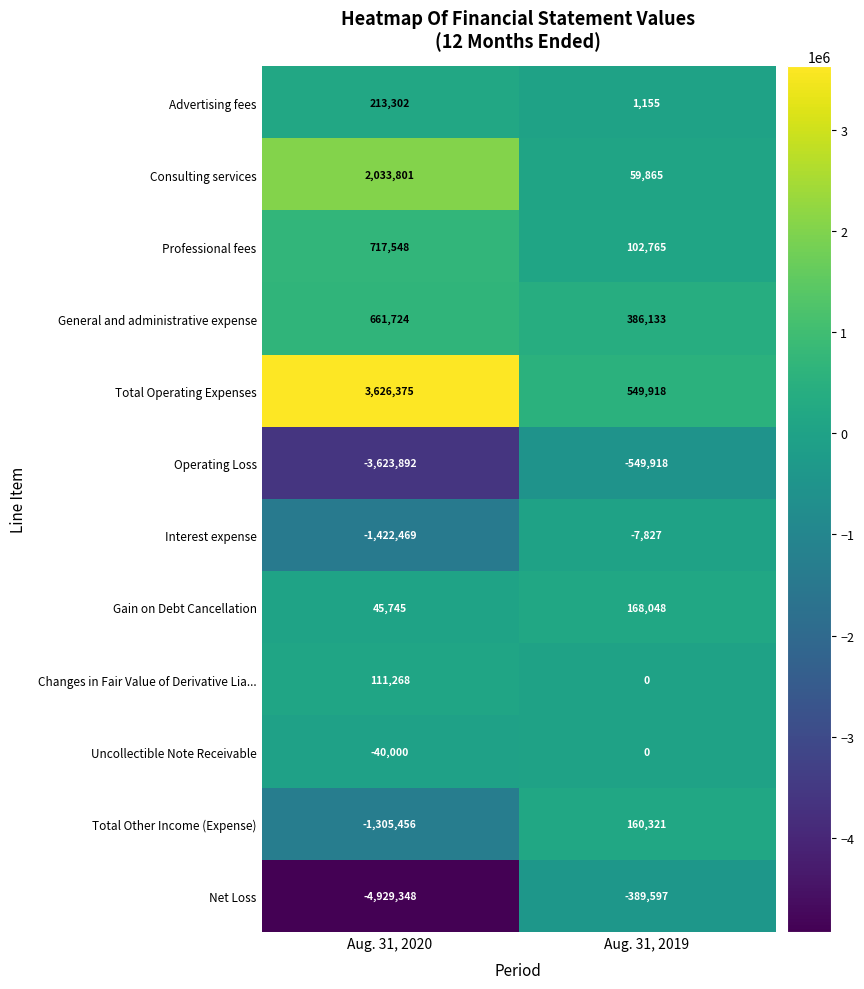

At which category is the sum across all series the highest?

Aug. 31, 2019